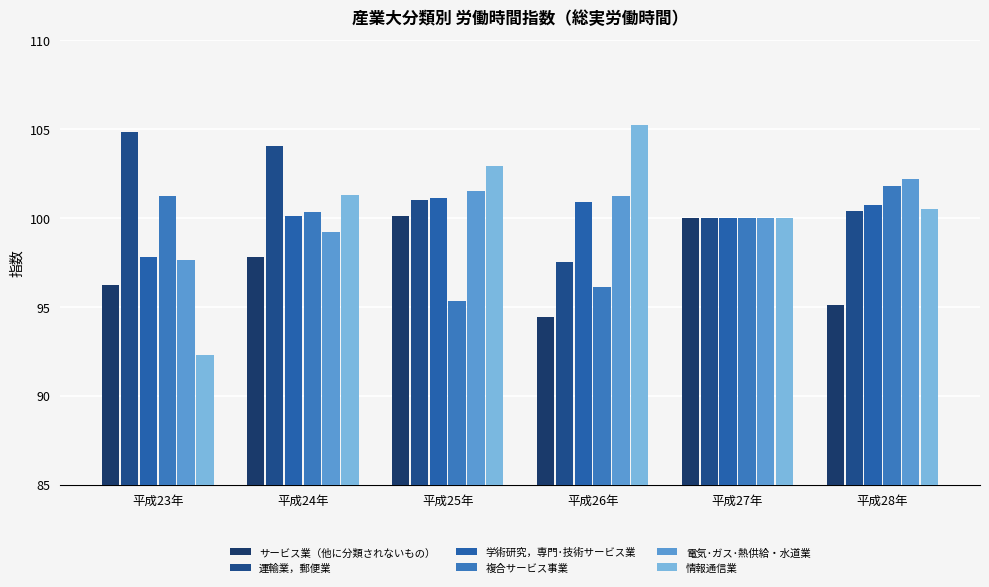

What position from the left is 平成25年?

3